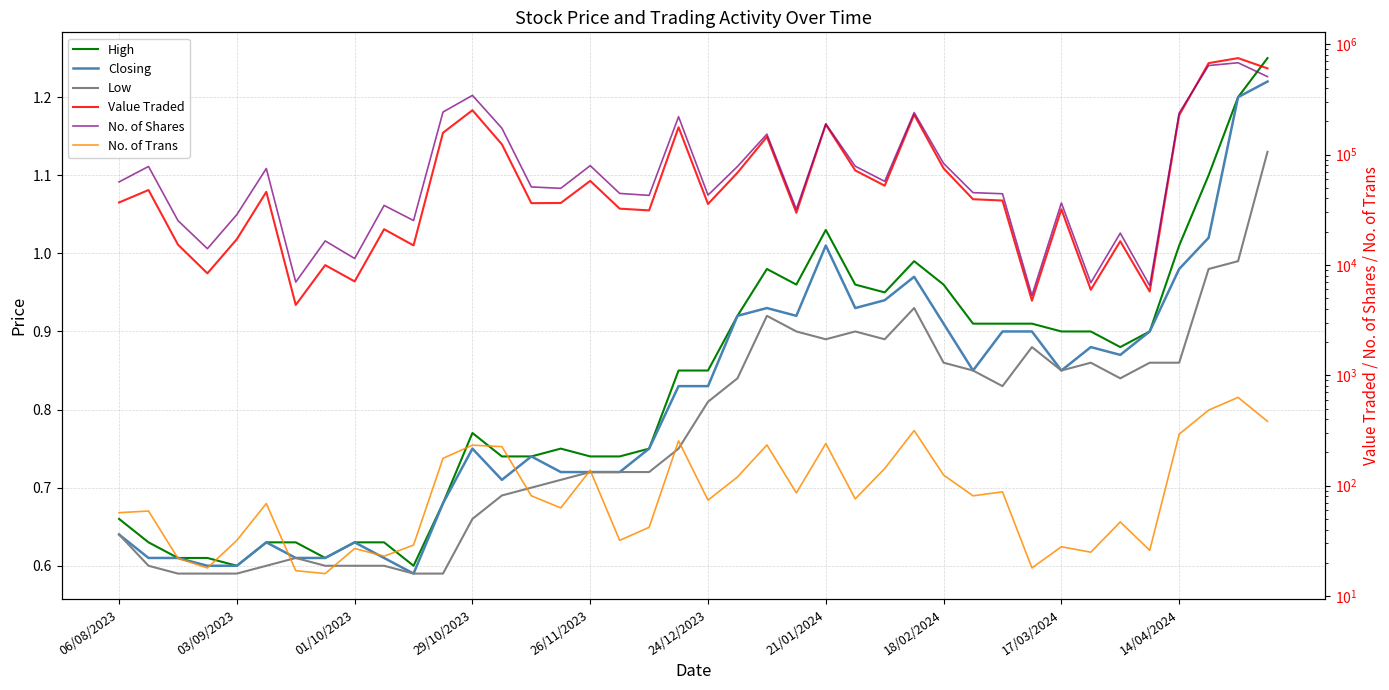

True or false: Closing has more than 0 interior local peaks.

True